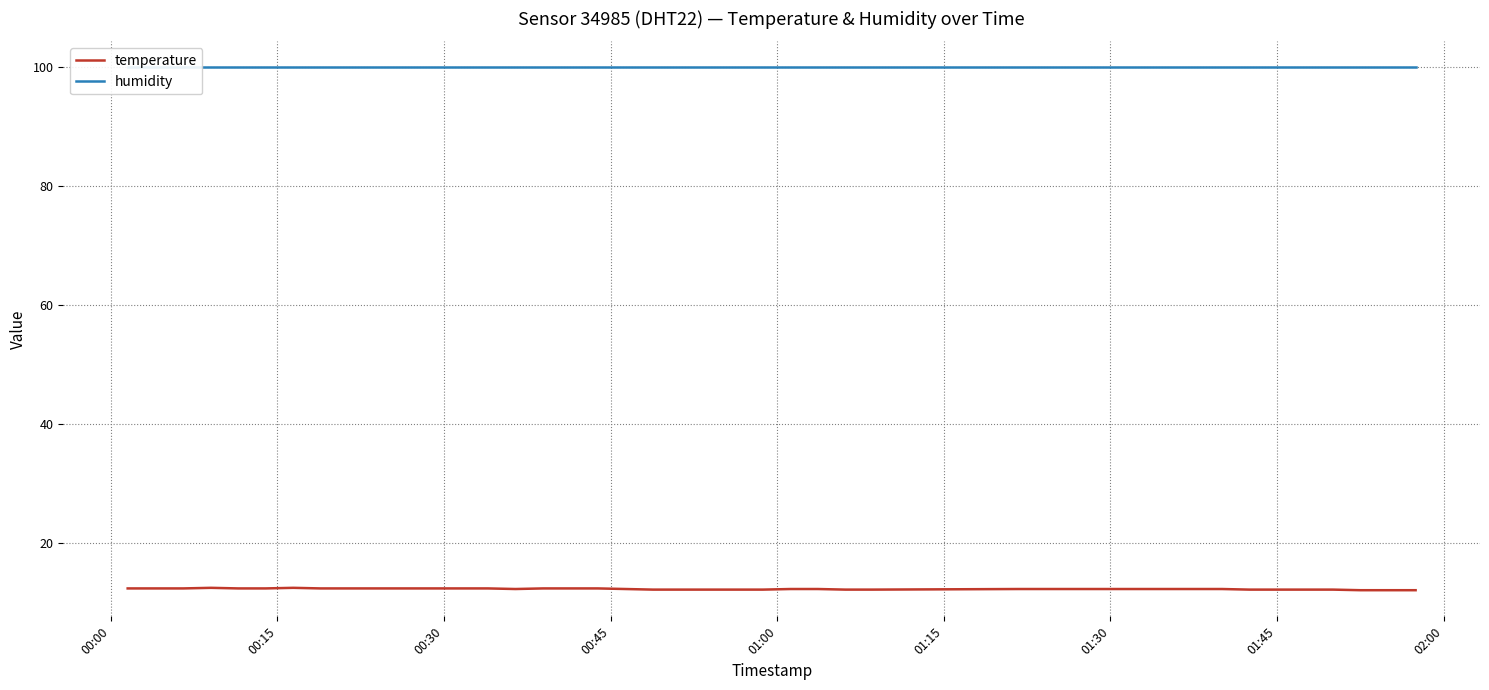

Does the chart have visible grid lines?

Yes